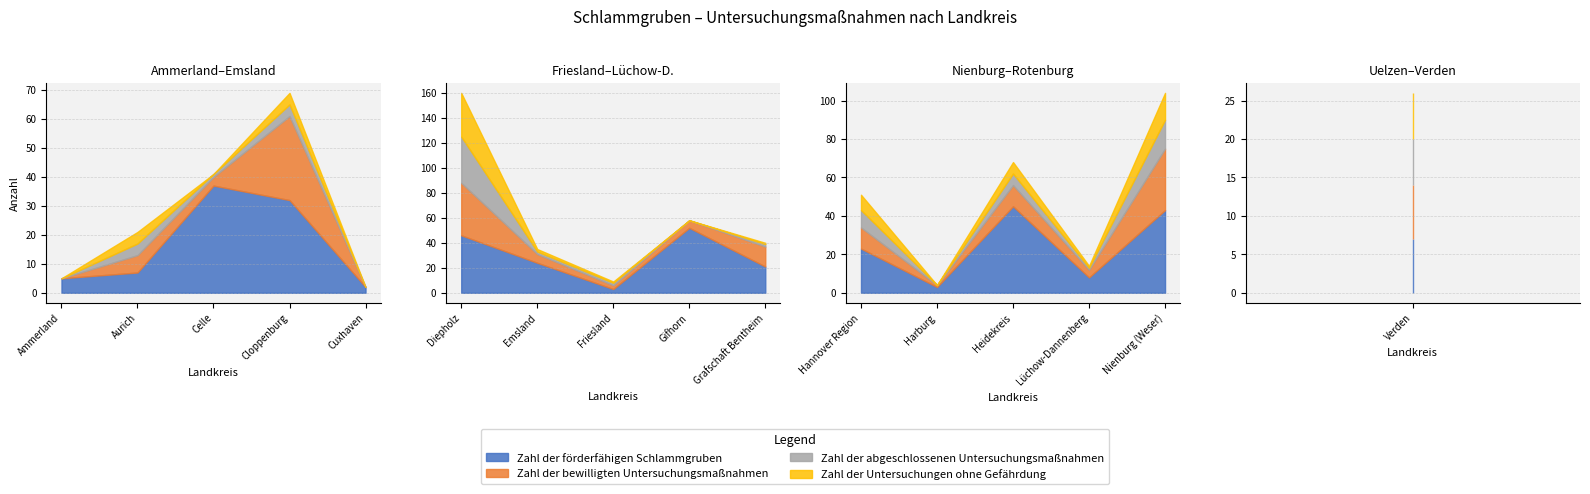

Which series changed the most between Diepholz and Grafschaft Bentheim?

Zahl der abgeschlossenen Untersuchungsmaßnahmen